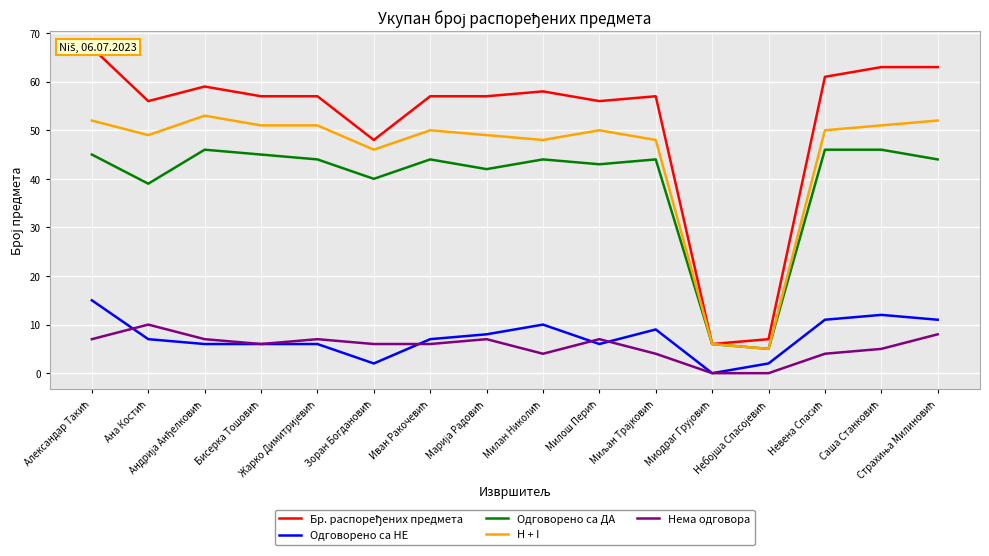

True or false: Нема одговора and H + I cross at least once.

False